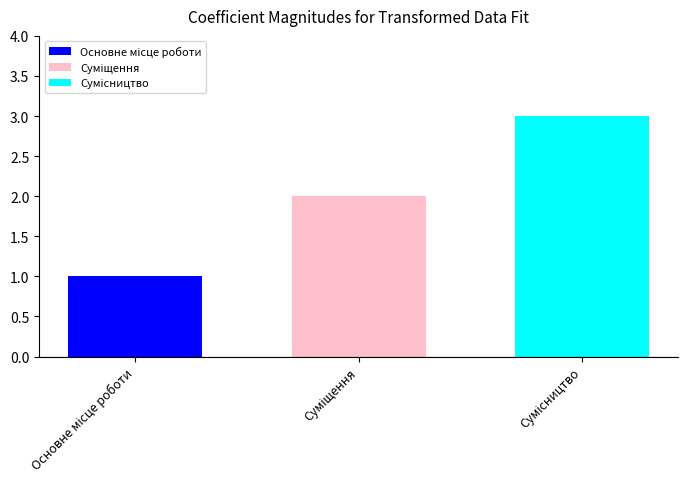

What is the maximum value shown in the chart?

3